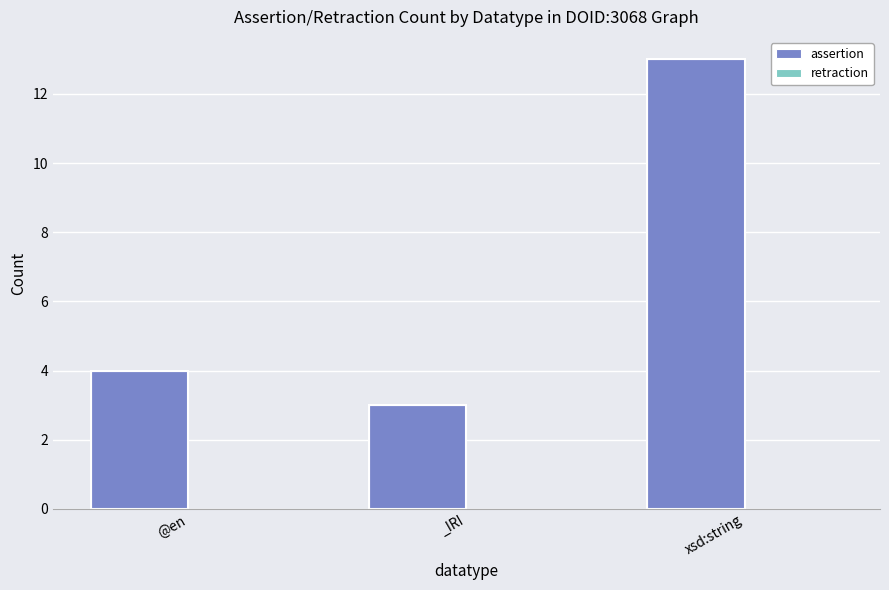

Is it true that assertion equals 5 at _IRI?

False